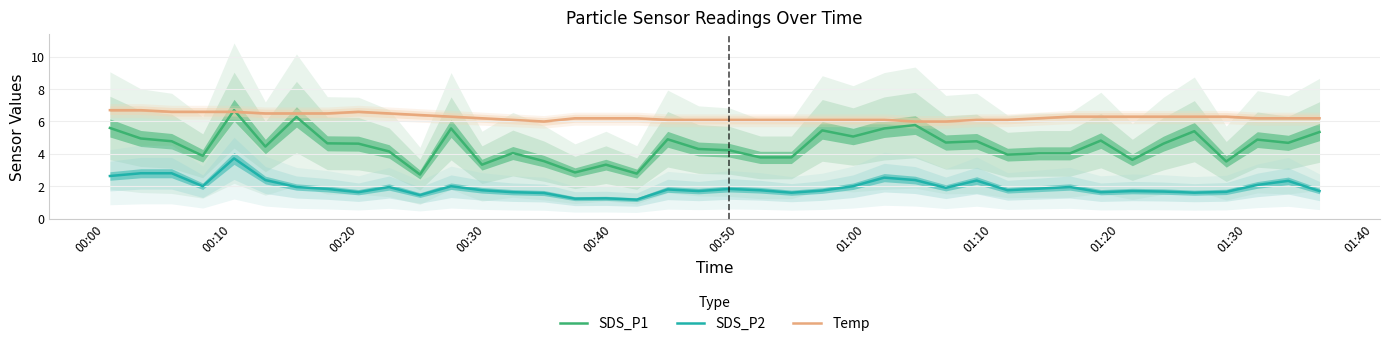

True or false: Temp and SDS_P1 cross at least once.

True